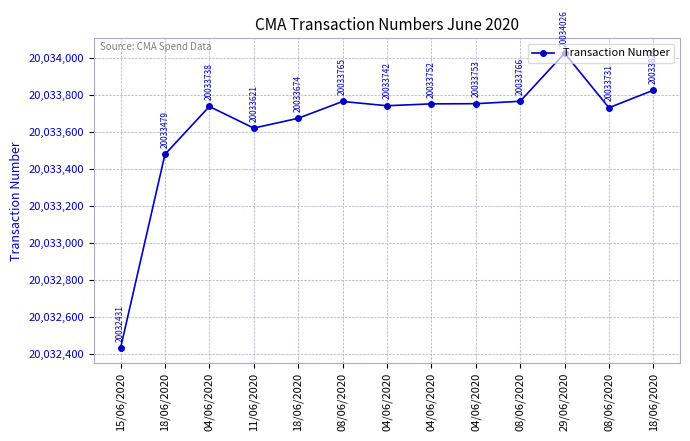

What is the maximum value shown in the chart?

20034026